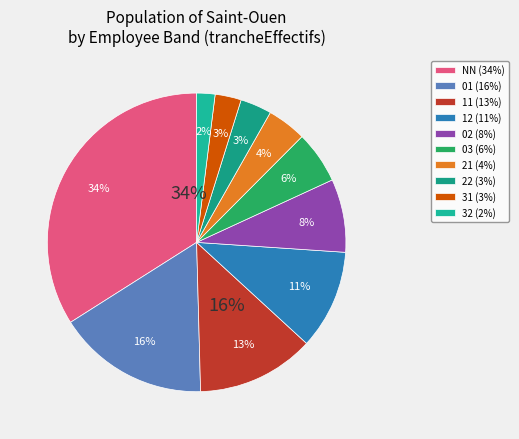

How much of the chart is everything except NN?

66.2%